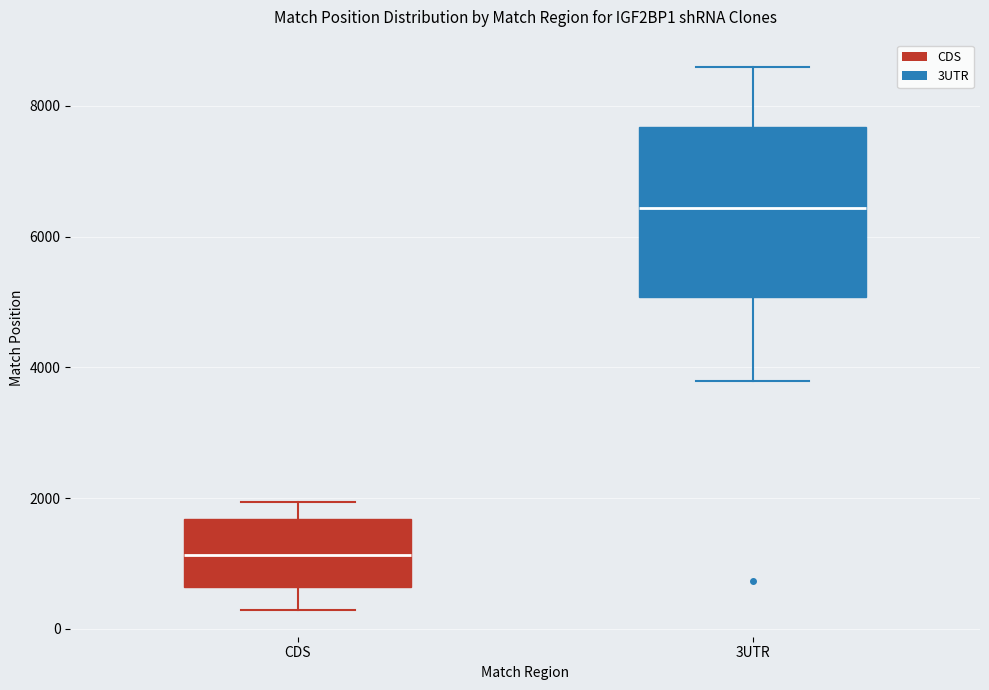

Comparing the boxes themselves (not the whiskers), which one is the tallest?

3UTR